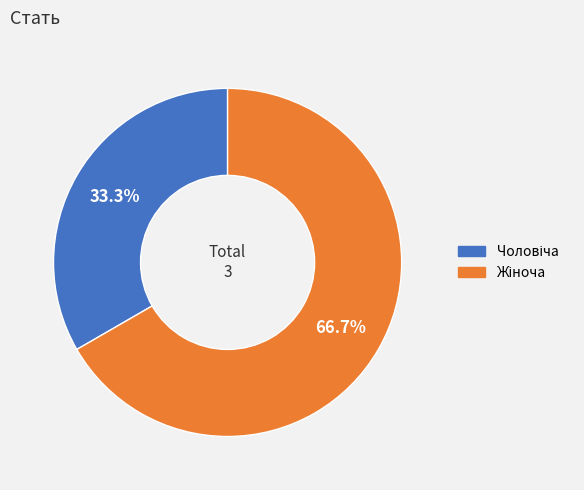

Does any single category account for the majority?

Yes